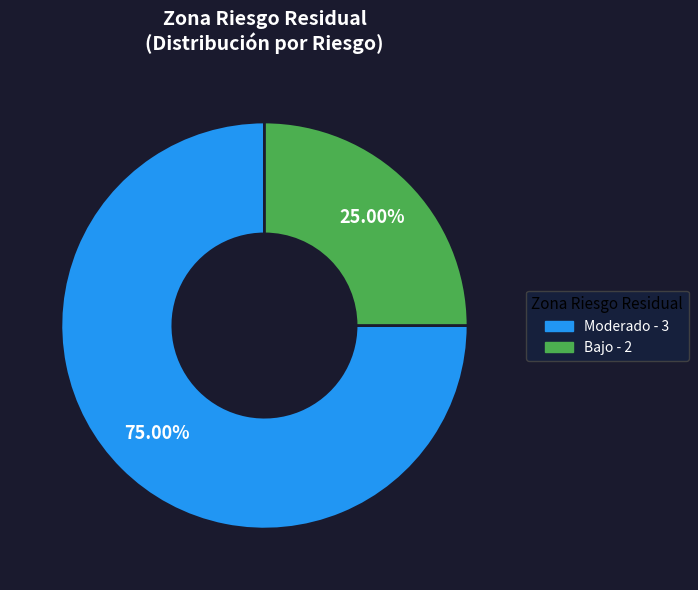

To the nearest percent, what percentage of the pie is Moderado - 3?

75%